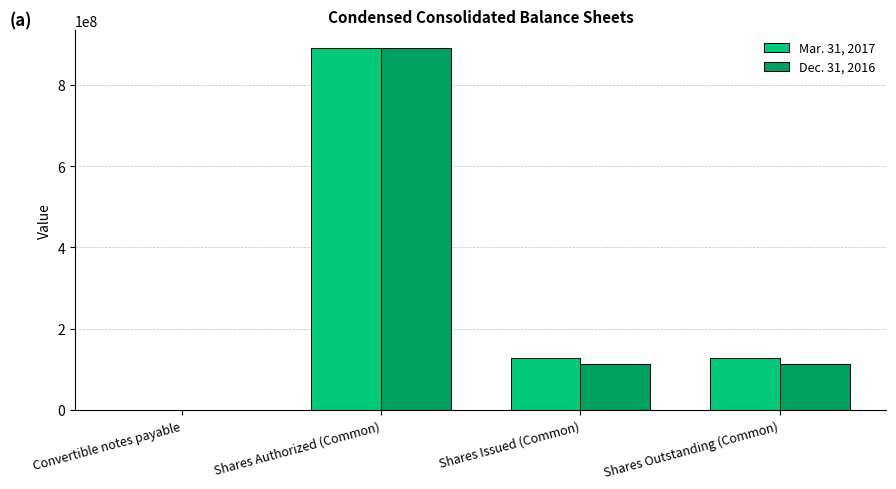

What is the difference between the Dec. 31, 2016 values at Shares Issued (Common) and Convertible notes payable?

111835398